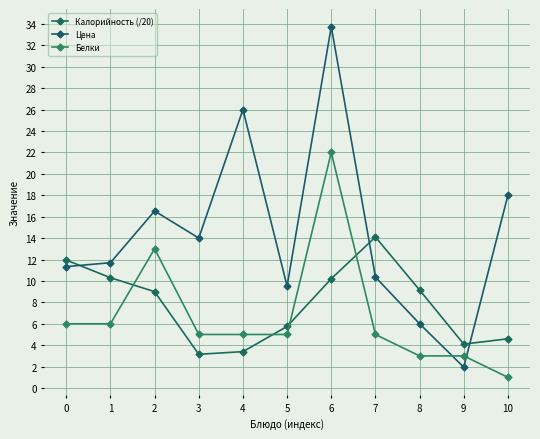

The Цена series shows 6.2 at 2. True or false?

False